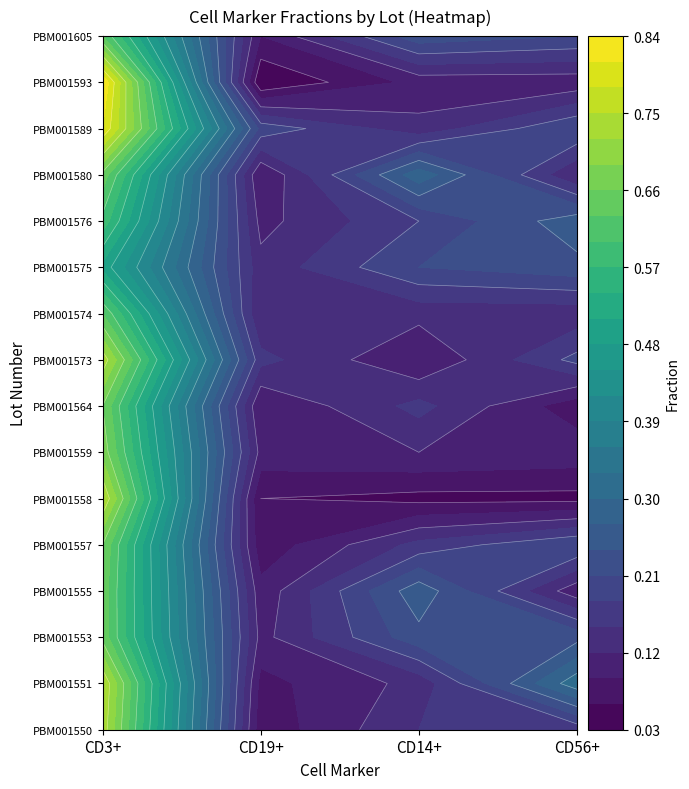

What is the sum of the PBM001553 values at 3 and 0?

0.9